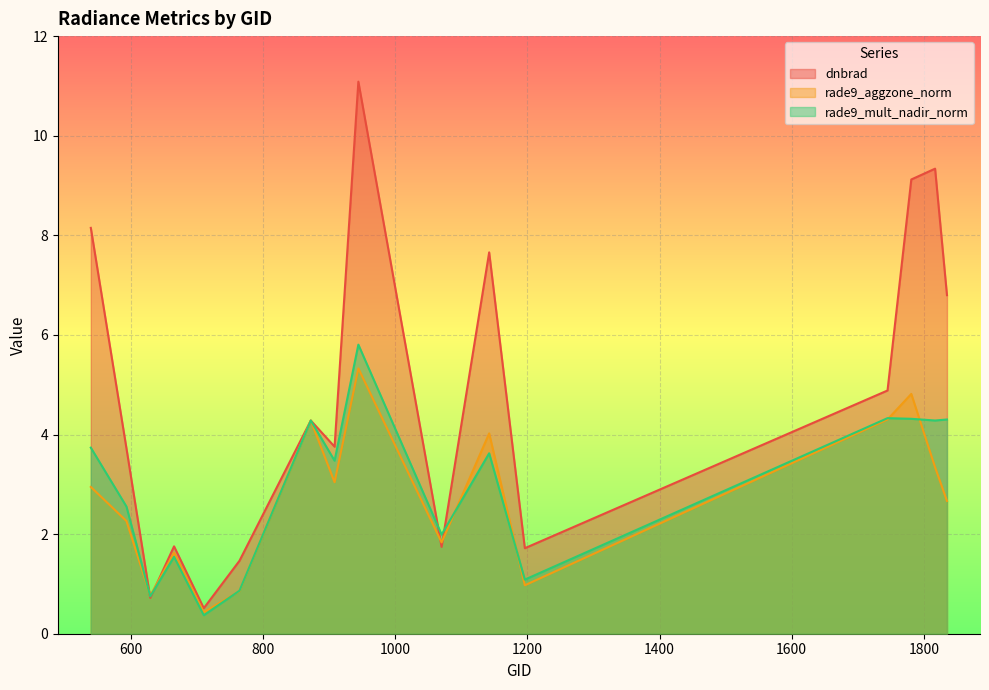

Reading right to left, what are all the values shown in this chart?

dnbrad: 6.8	9.3	9.1	4.9	1.7	7.7	1.7	11.1	3.8	4.3	1.5	0.5	1.8	0.7	3.7	8.1
rade9_aggzone_norm: 2.7	3.3	4.8	4.3	1.0	4.0	1.8	5.3	3.0	4.3	0.9	0.4	1.6	0.8	2.3	2.9
rade9_mult_nadir_norm: 4.3	4.3	4.3	4.3	1.1	3.6	2.0	5.8	3.5	4.3	0.9	0.4	1.5	0.8	2.6	3.7